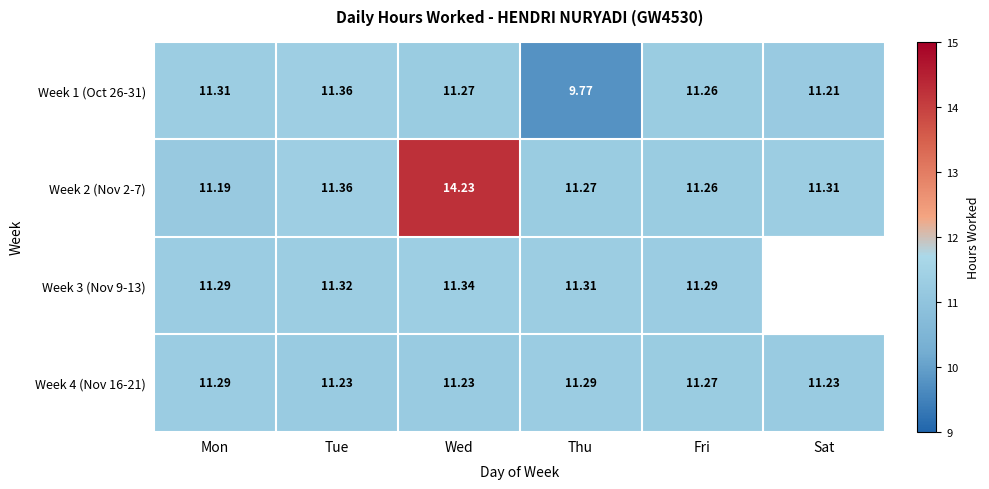

The value of Week 2 (Nov 2-7) at Thu is 11.3. True or false?

True